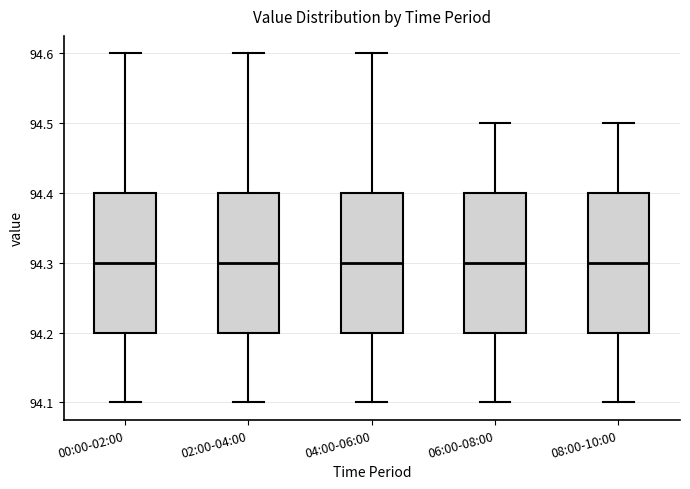

Reading left to right, read every box against the y-axis: the position of its median line, the range the box covers, and the ends of its whiskers. The values are not printed on the chart, so give them approximately, as read against the axis.

00:00-02:00: median 94.3, box 94.2 to 94.4, whiskers 94.1 to 94.6
02:00-04:00: median 94.3, box 94.2 to 94.4, whiskers 94.1 to 94.6
04:00-06:00: median 94.3, box 94.2 to 94.4, whiskers 94.1 to 94.6
06:00-08:00: median 94.3, box 94.2 to 94.4, whiskers 94.1 to 94.5
08:00-10:00: median 94.3, box 94.2 to 94.4, whiskers 94.1 to 94.5